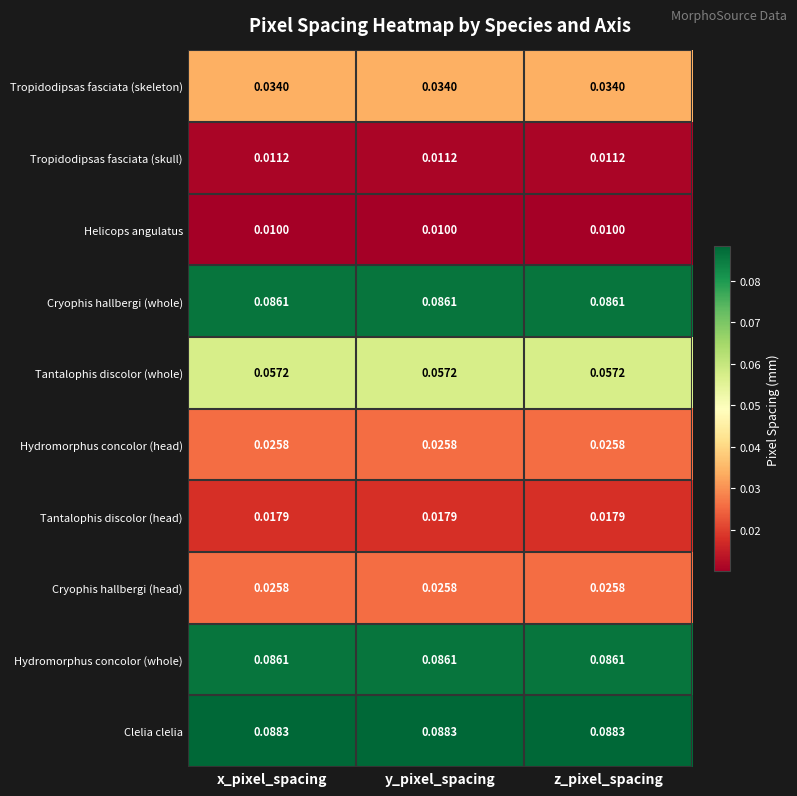

Is the value of Cryophis hallbergi (whole) at z_pixel_spacing greater than the value of Clelia clelia at y_pixel_spacing?

No